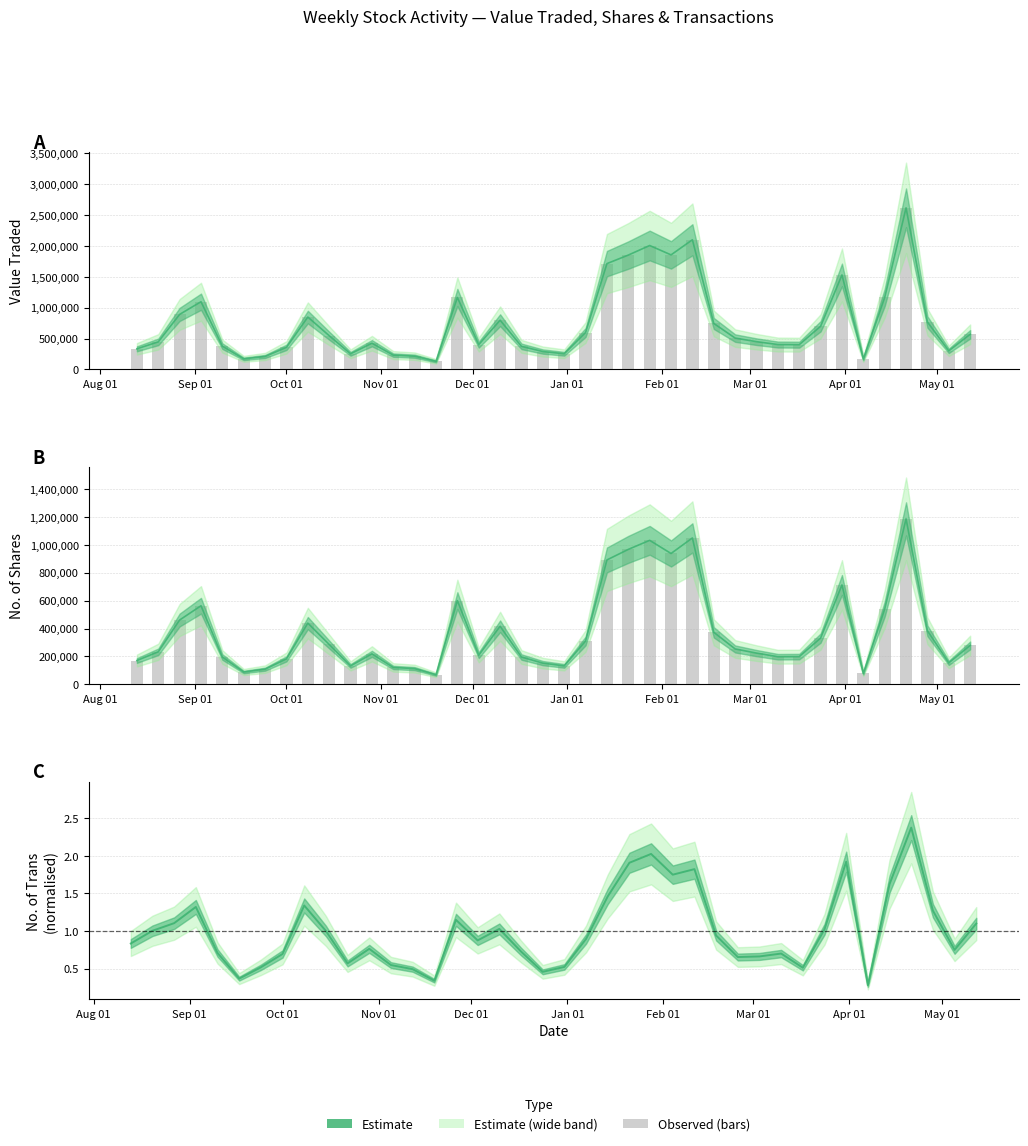

Which series has the largest range (max minus min)?

Value Traded